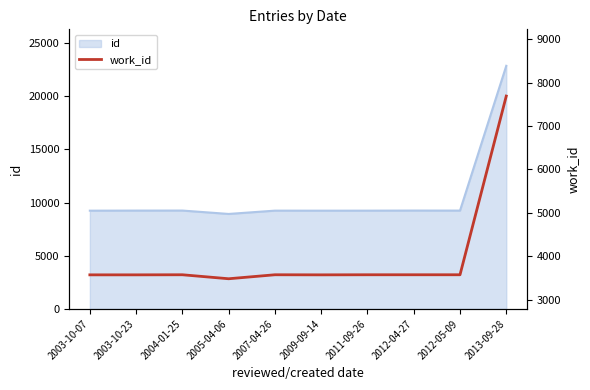

True or false: the data shows 3570 at 2009-09-14.

True